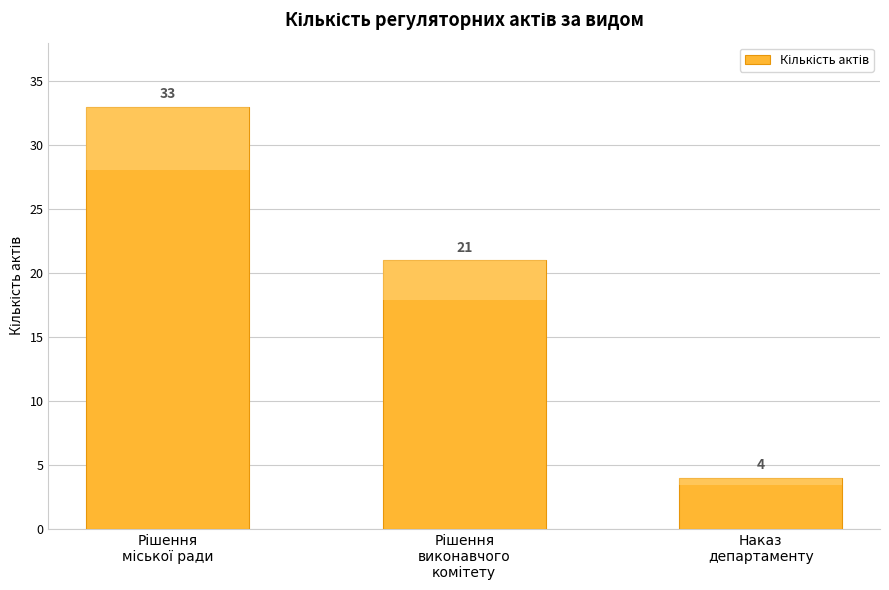

What is the difference between the values at Рішення
міської ради and Наказ
департаменту?

29